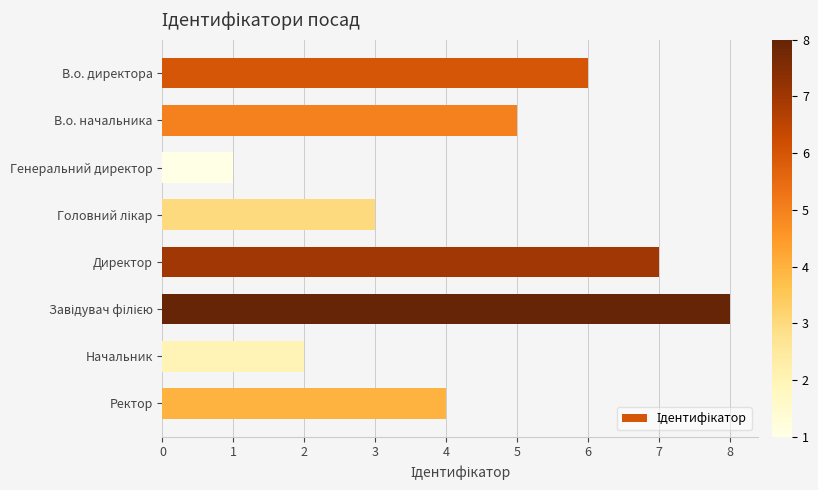

What is the maximum value shown in the chart?

8